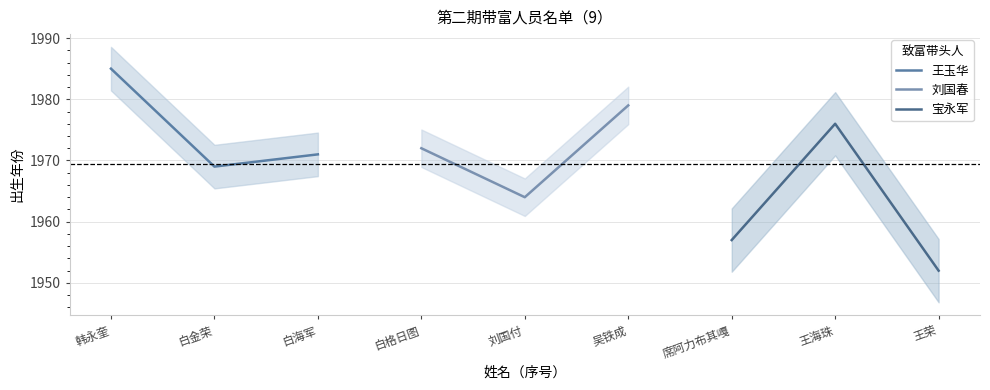

True or false: 刘国春 has a value of 1964 at 刘国付.

True